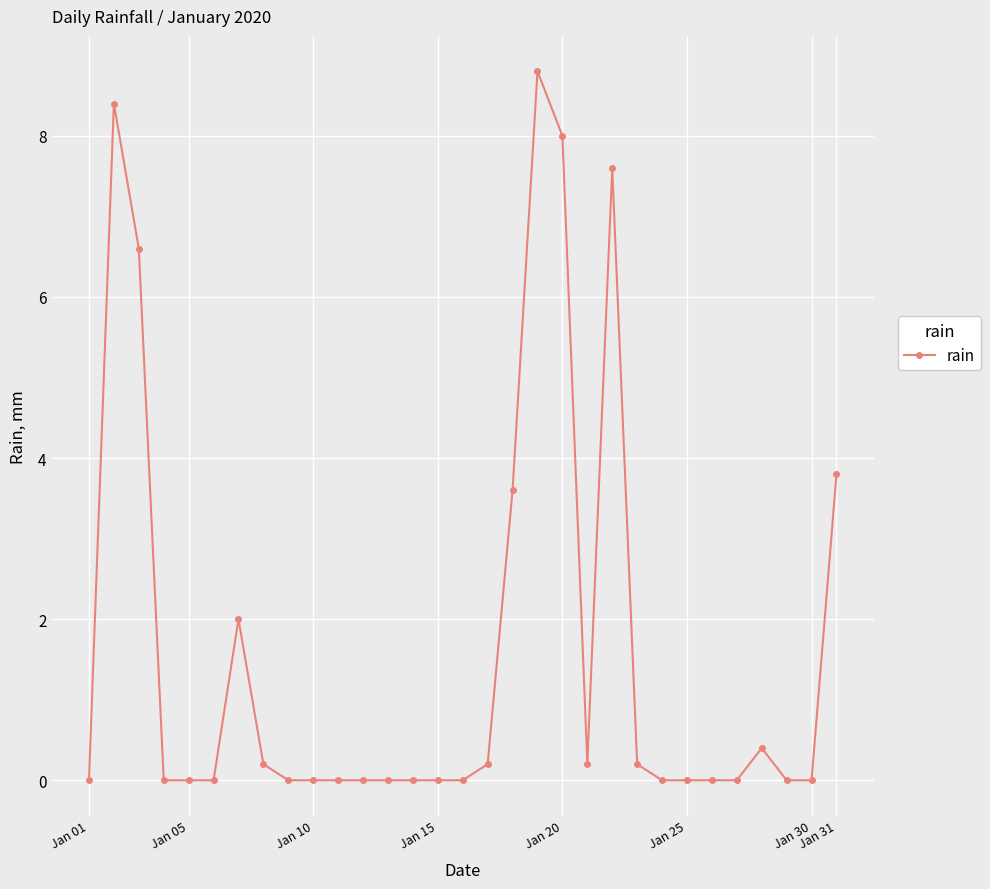

True or false: there are more than 2 points higher than both neighbors.

True